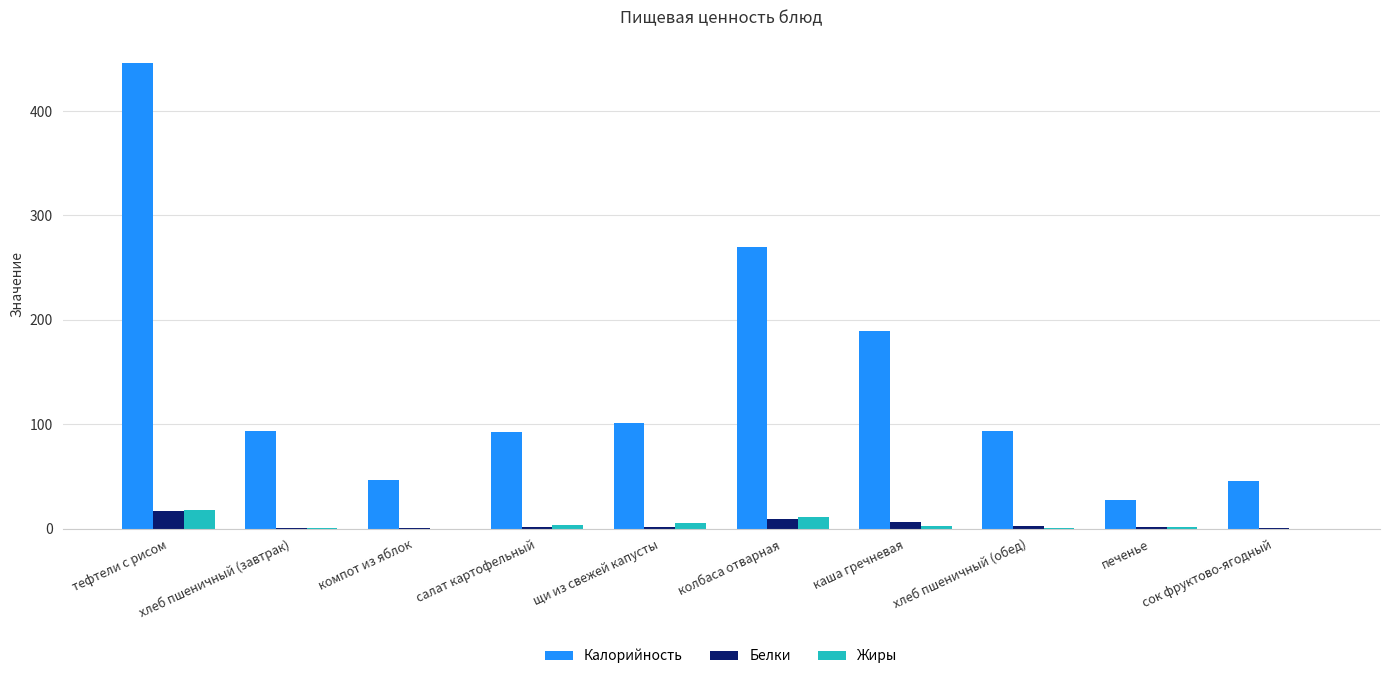

What is the highest value of the Калорийность series?

446